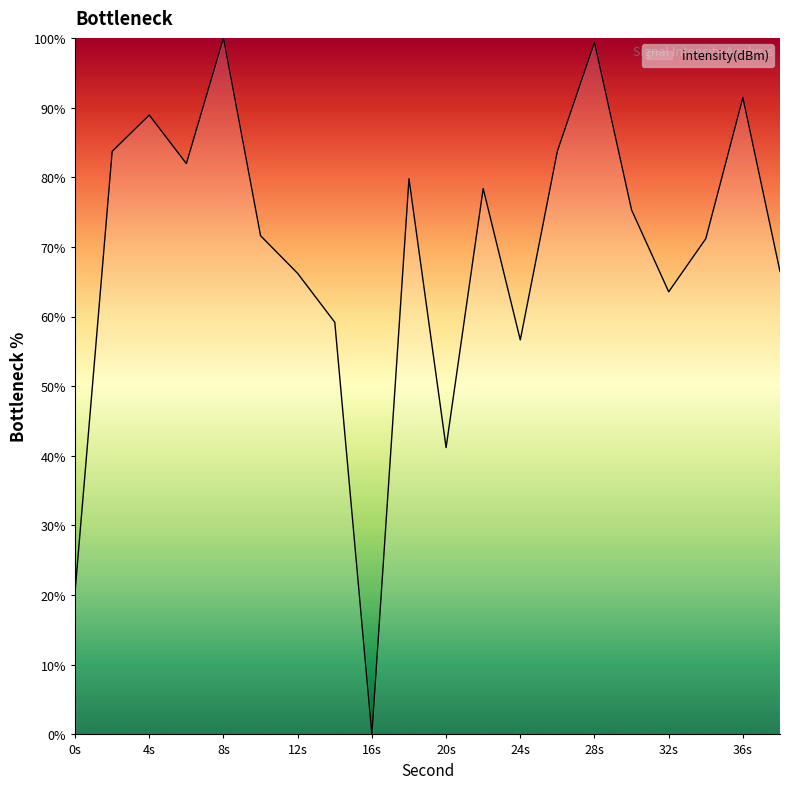

True or false: the data has more than 2 interior local peaks.

True